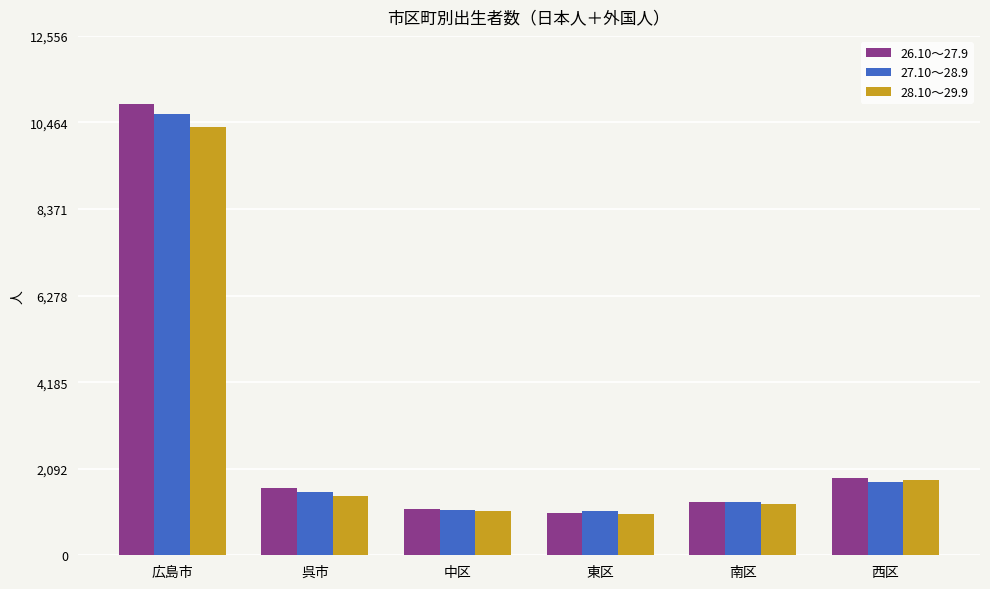

What is the label of the 5th bar from the left?

南区